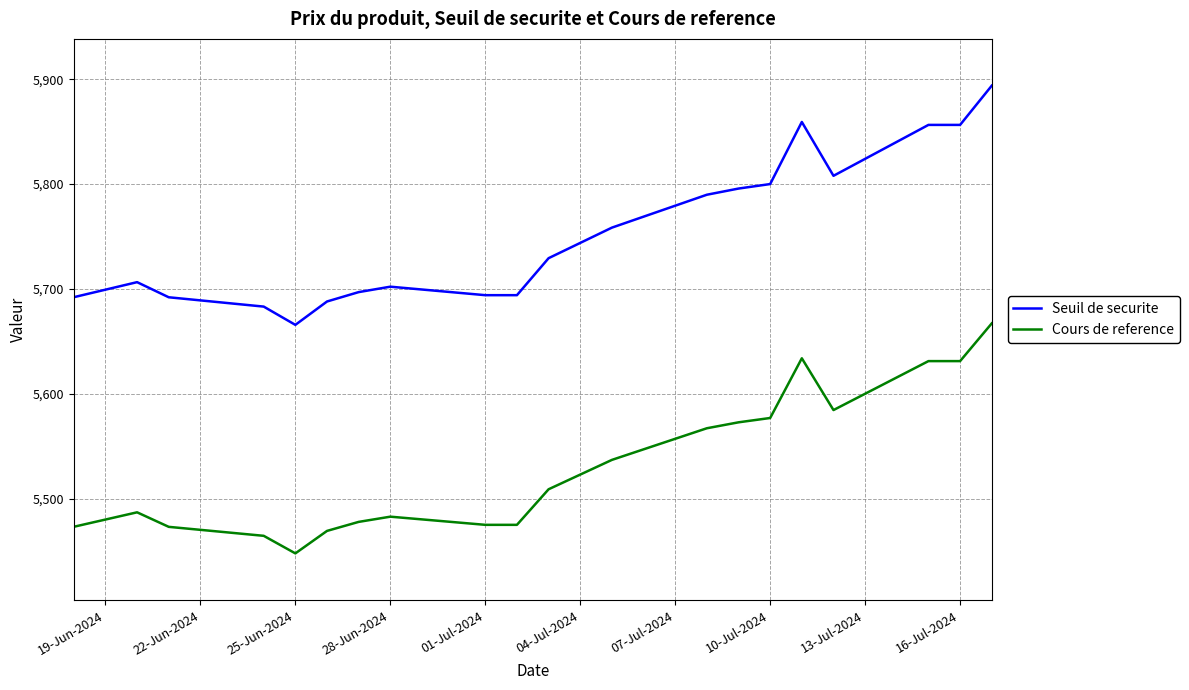

Which series has the largest total across all categories?

Seuil de securite